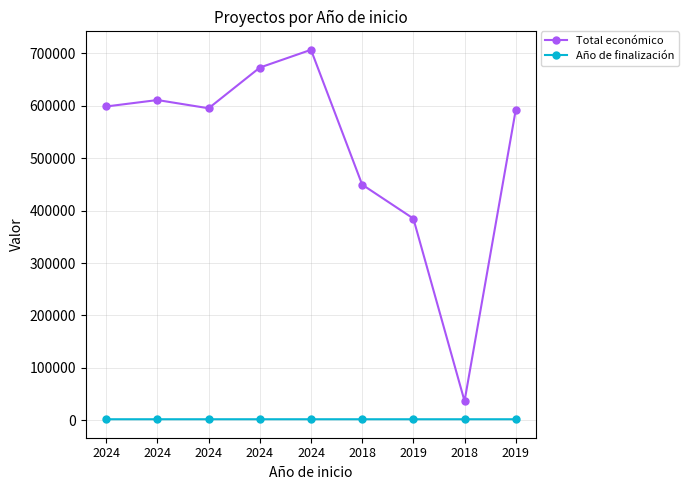

In Total económico, how many points are higher than both neighbors (excluding endpoints)?

2